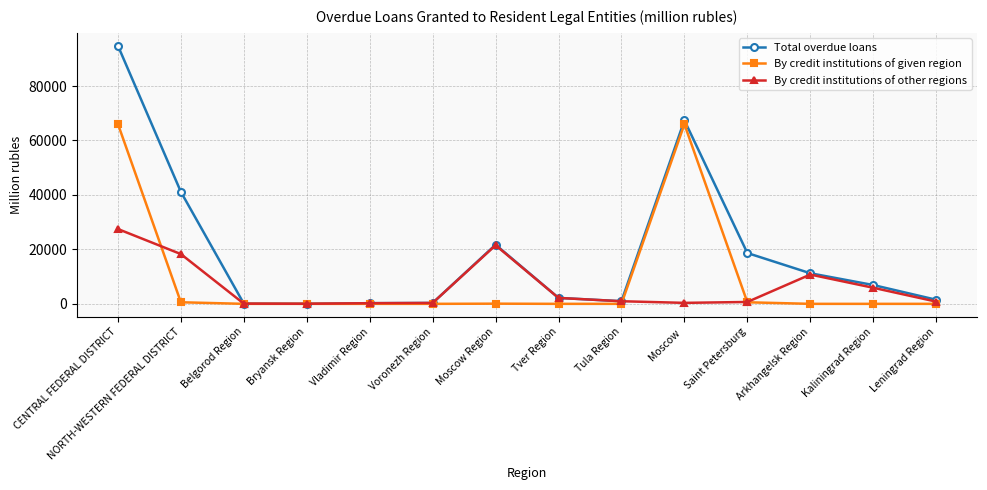

Which series has the widest spread of values?

Total overdue loans